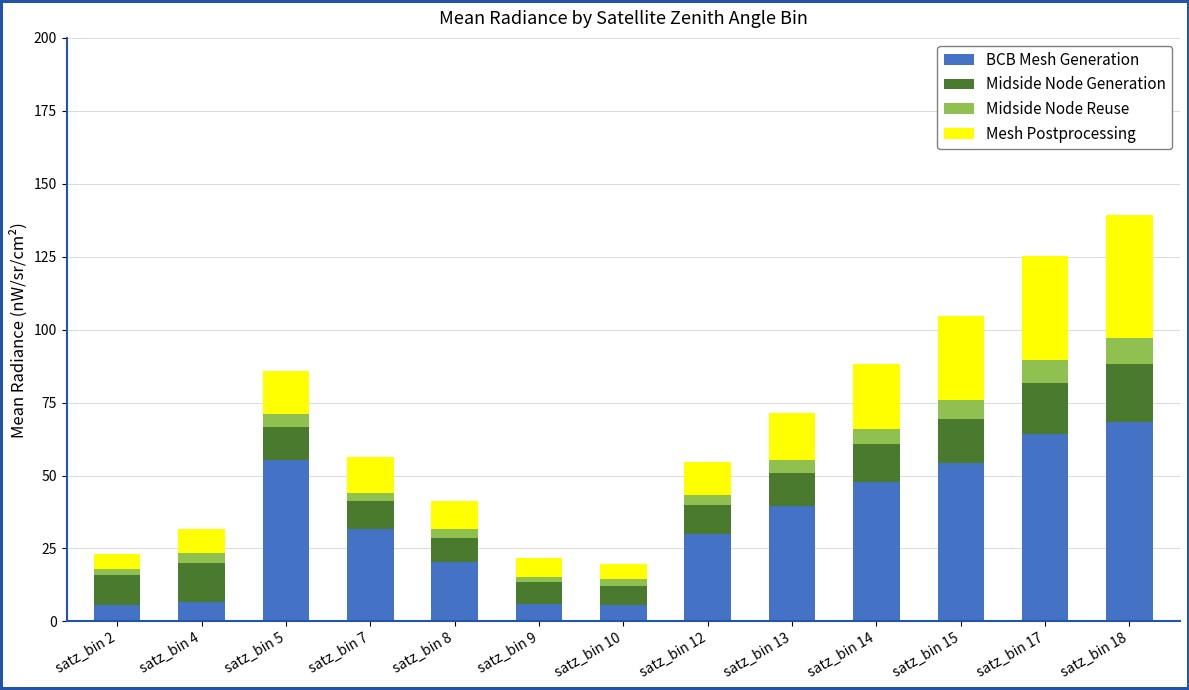

What is the maximum value for BCB Mesh Generation?

68.3